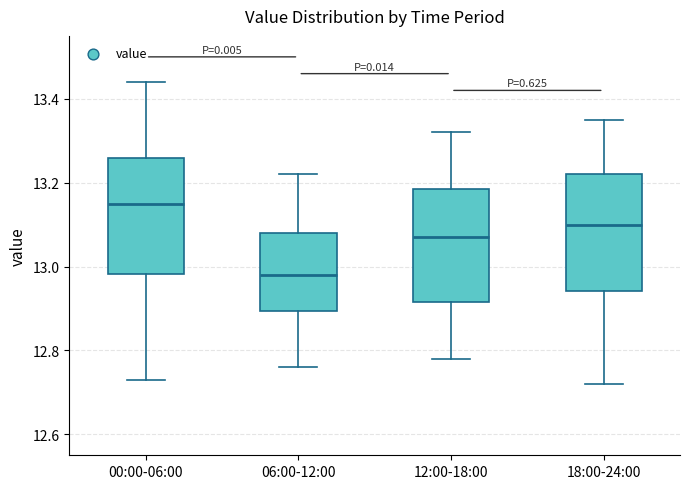

Reading left to right, transcribe this box plot: for each box, give where its median line is, the range the box spans, and where its two whiskers end, as read against the y-axis. The values are not printed on the chart, so give them approximately, as read against the axis.

00:00-06:00: median 13.16, box 12.98 to 13.26, whiskers 12.74 to 13.44
06:00-12:00: median 12.98, box 12.90 to 13.08, whiskers 12.76 to 13.22
12:00-18:00: median 13.08, box 12.92 to 13.18, whiskers 12.78 to 13.32
18:00-24:00: median 13.10, box 12.94 to 13.22, whiskers 12.72 to 13.36